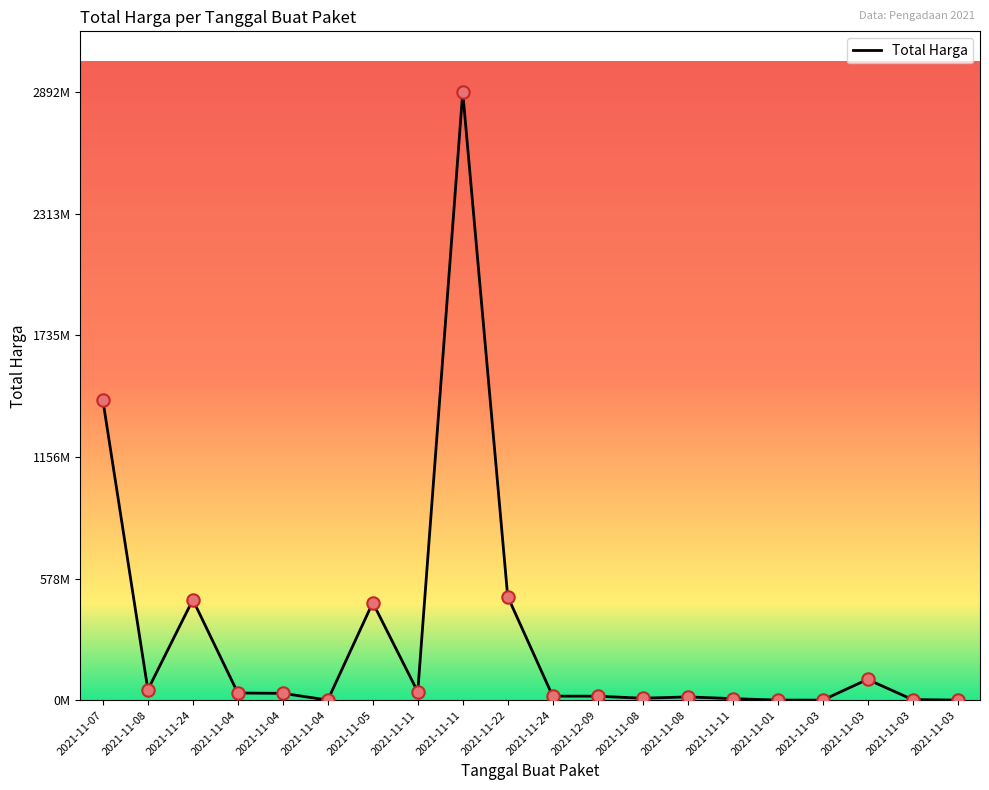

Approximately how many times larger is the value at 2021-11-04 compared to 2021-11-24?

1.7